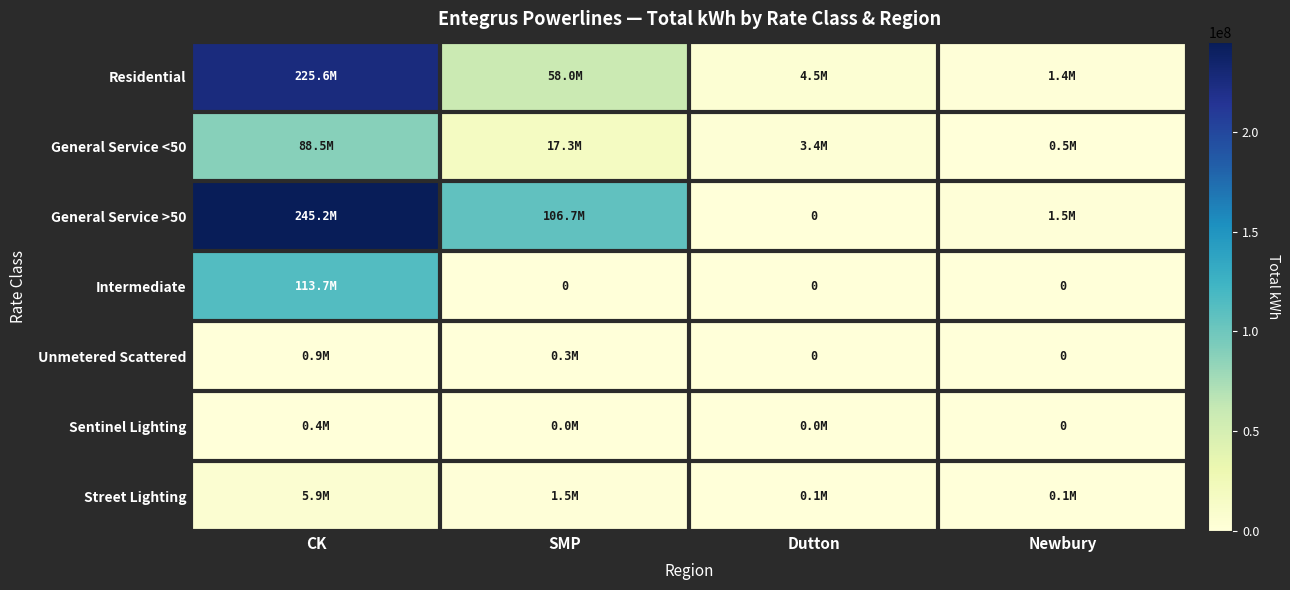

Rank the series by their maximum value, from highest to lowest.

General Service >50, Residential, Intermediate, General Service <50, Street Lighting, Unmetered Scattered, Sentinel Lighting